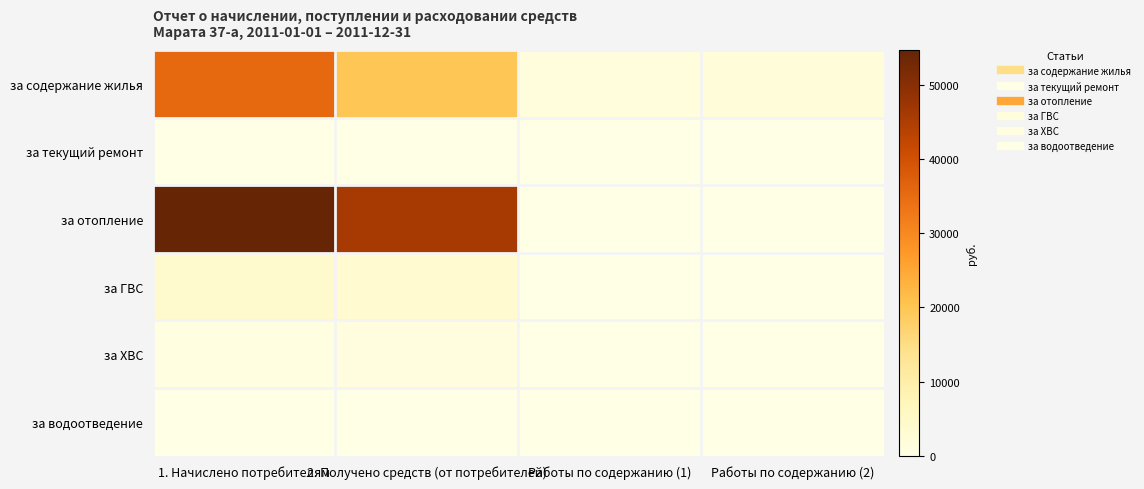

Which series has the largest range (max minus min)?

за отопление